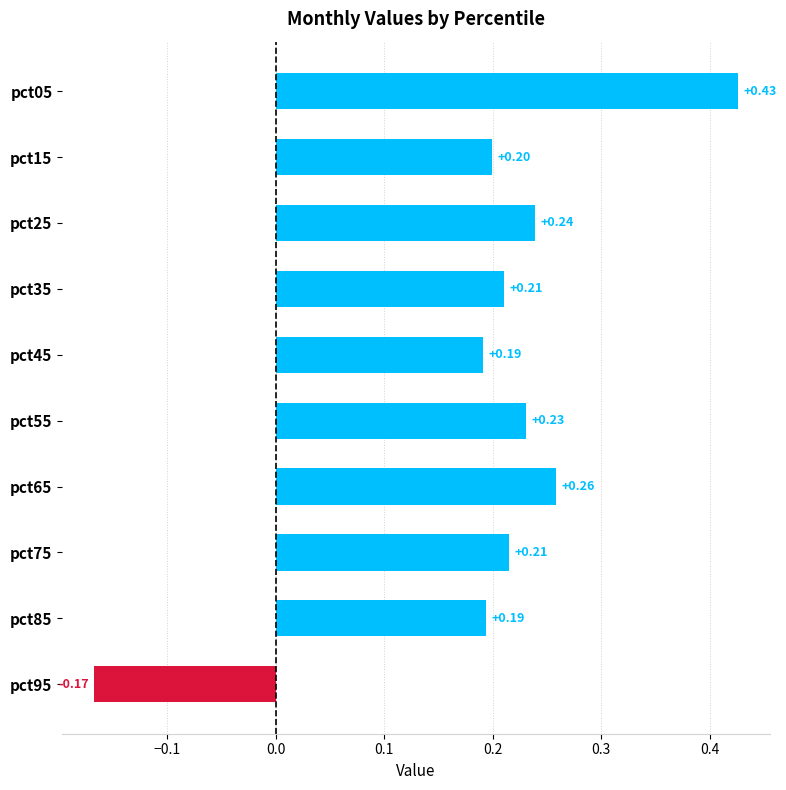

Where is the data nearest to the value 0?

pct95